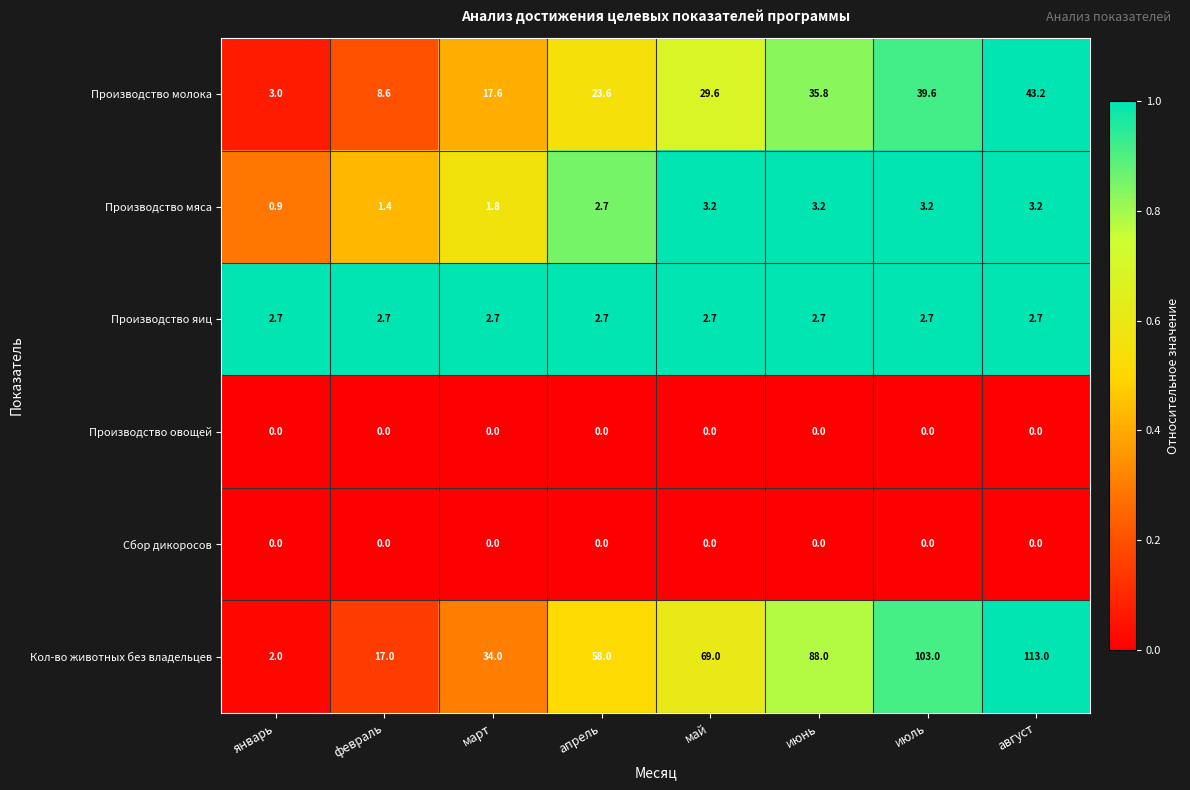

At which category is the sum across all series the highest?

август